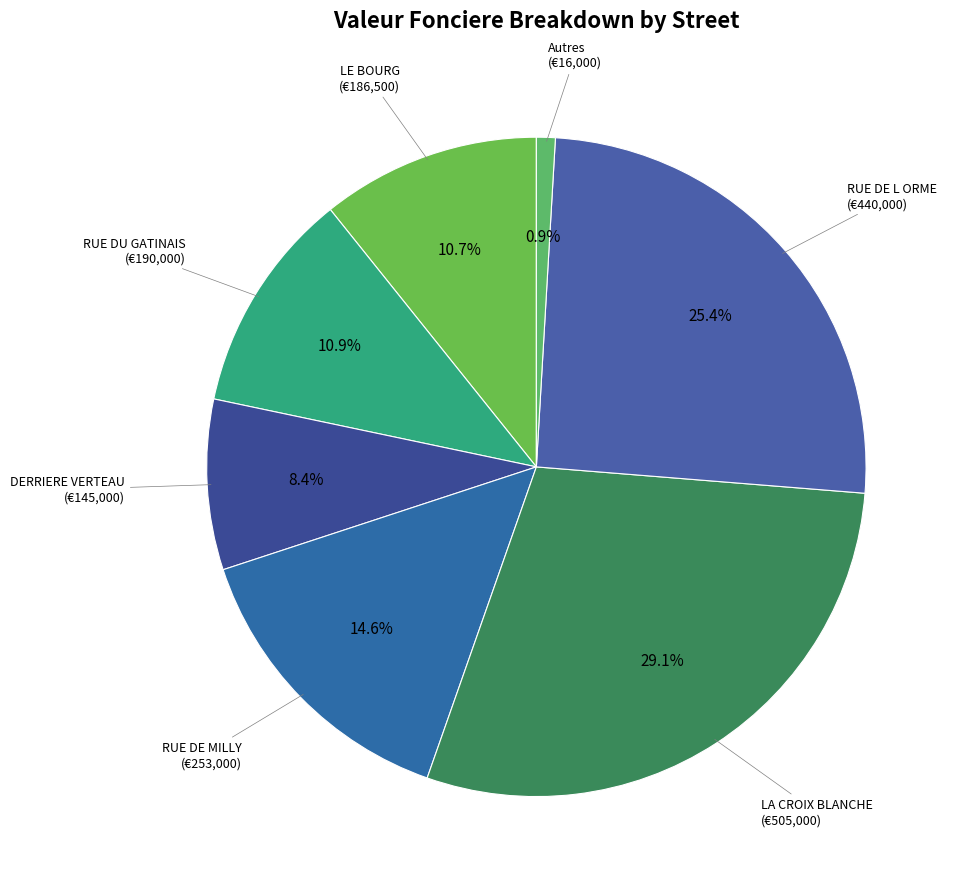

How many segments does this pie chart have?

7